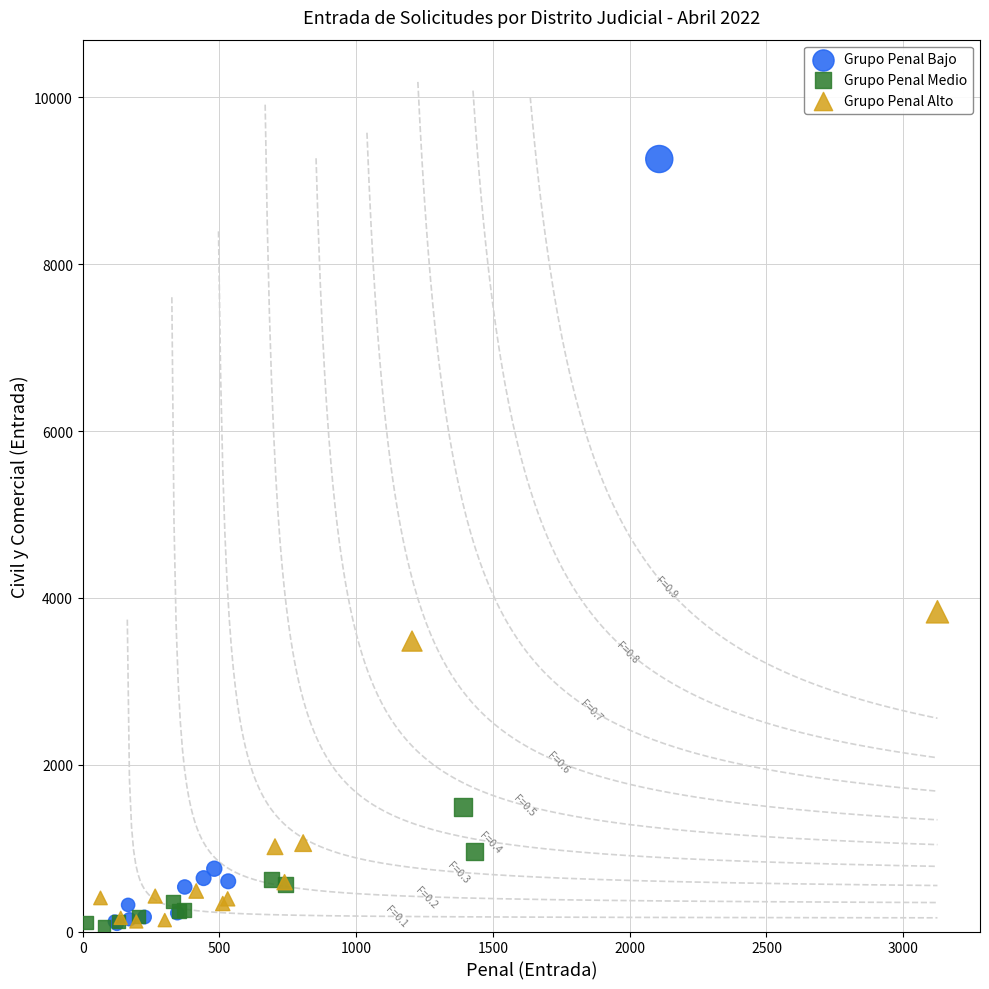

Which series has the largest Y range (max minus min)?

Grupo Penal Bajo